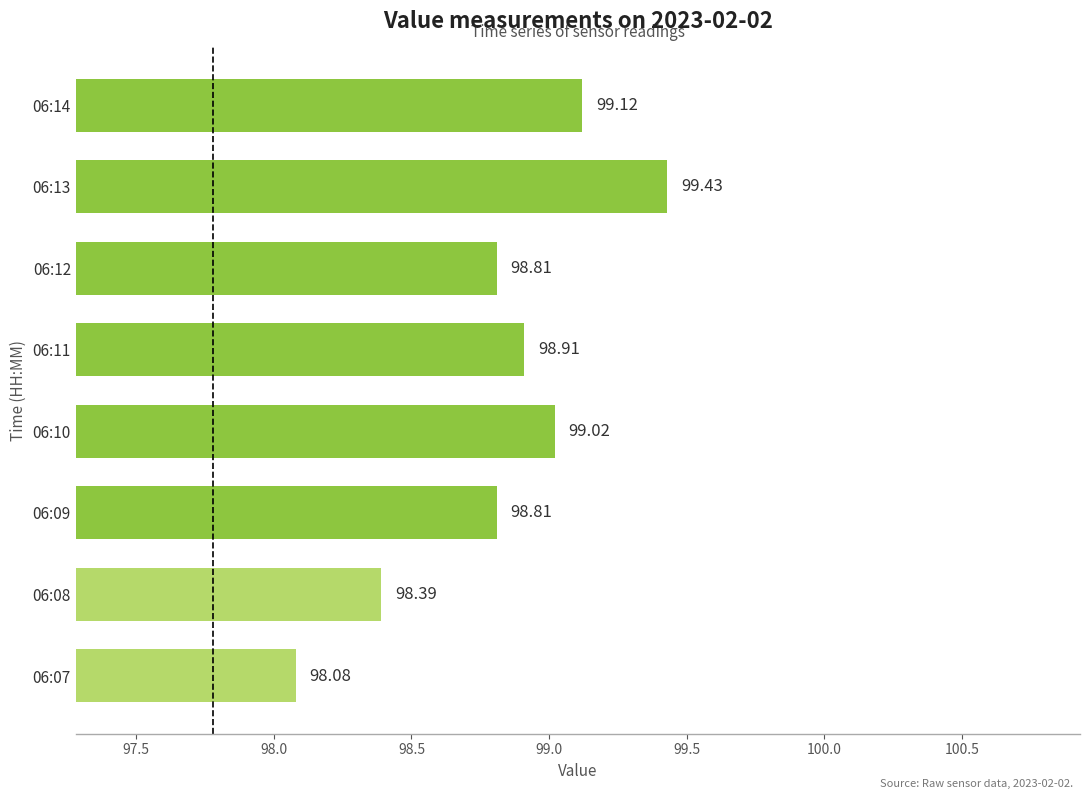

Which has a higher value, 06:11 or 06:14?

06:14